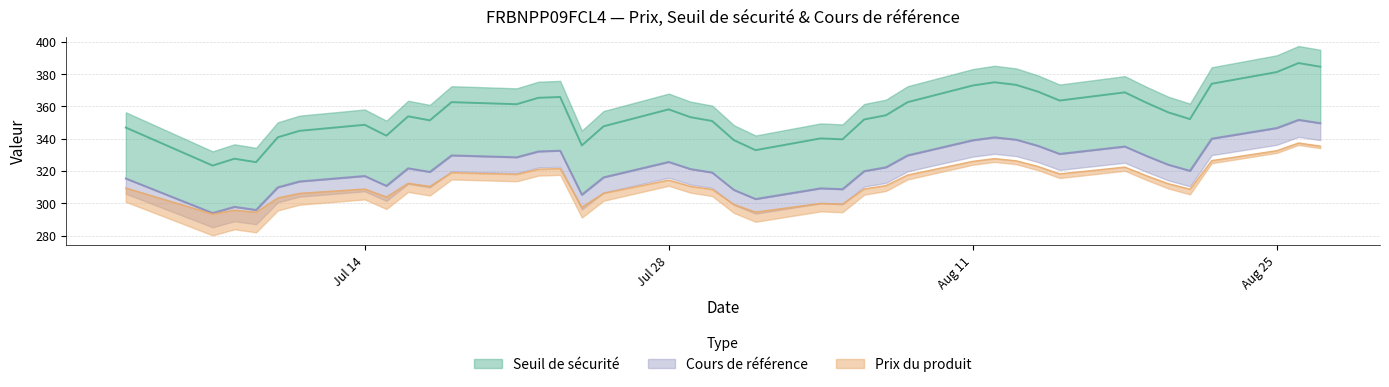

How many interior local peaks does the Seuil de sécurité series have?

10